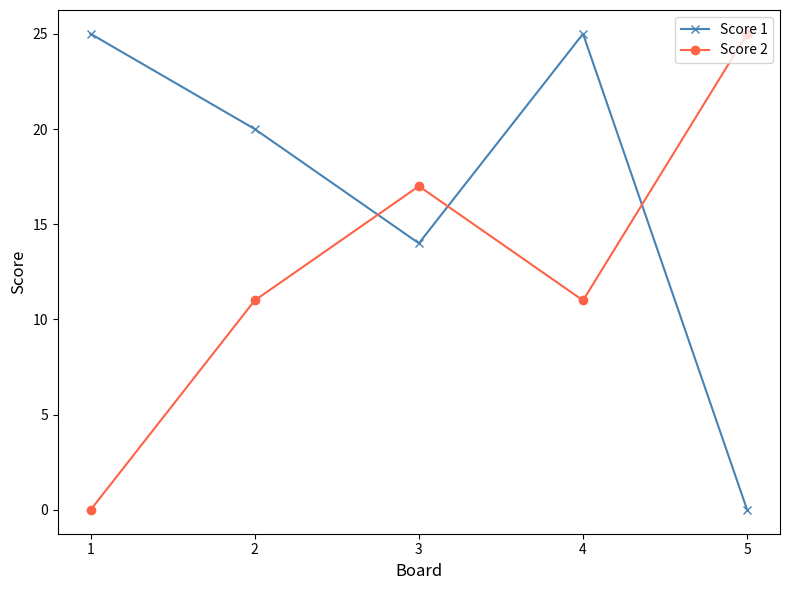

Is it true that Score 2 equals 17 at 3?

True